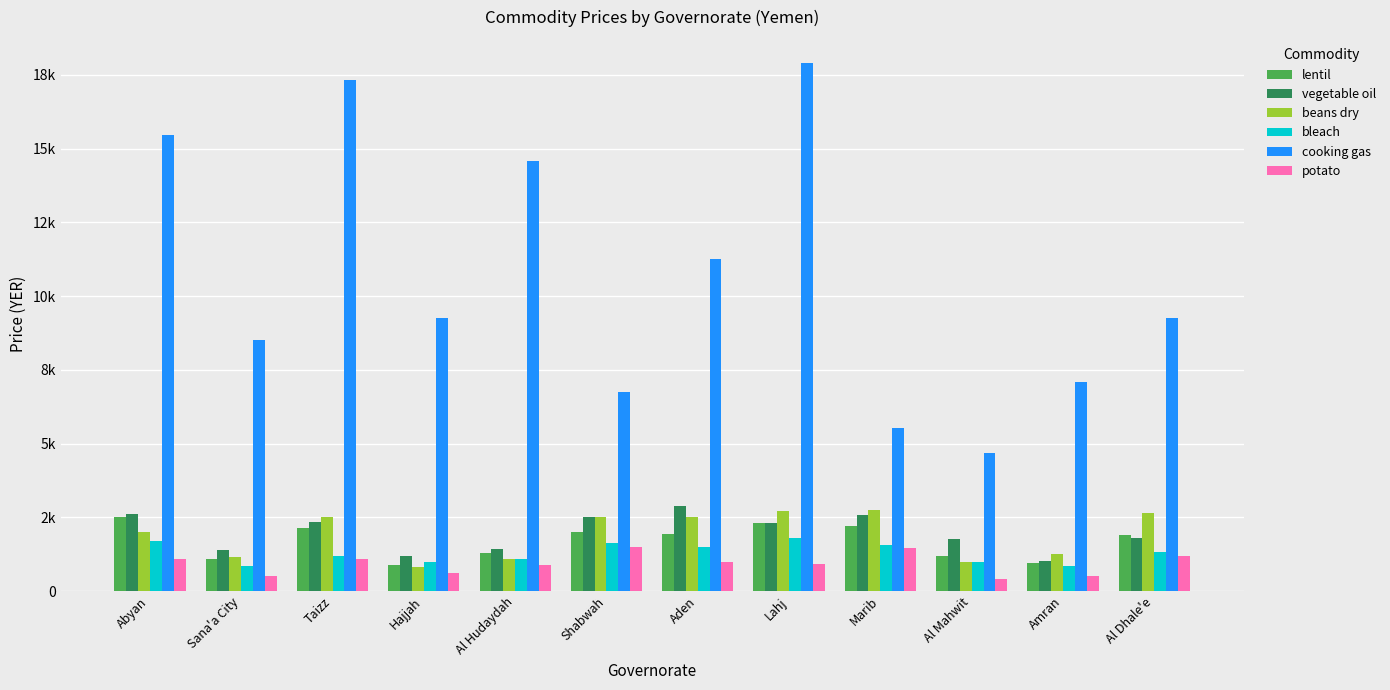

Are the bars horizontal?

No